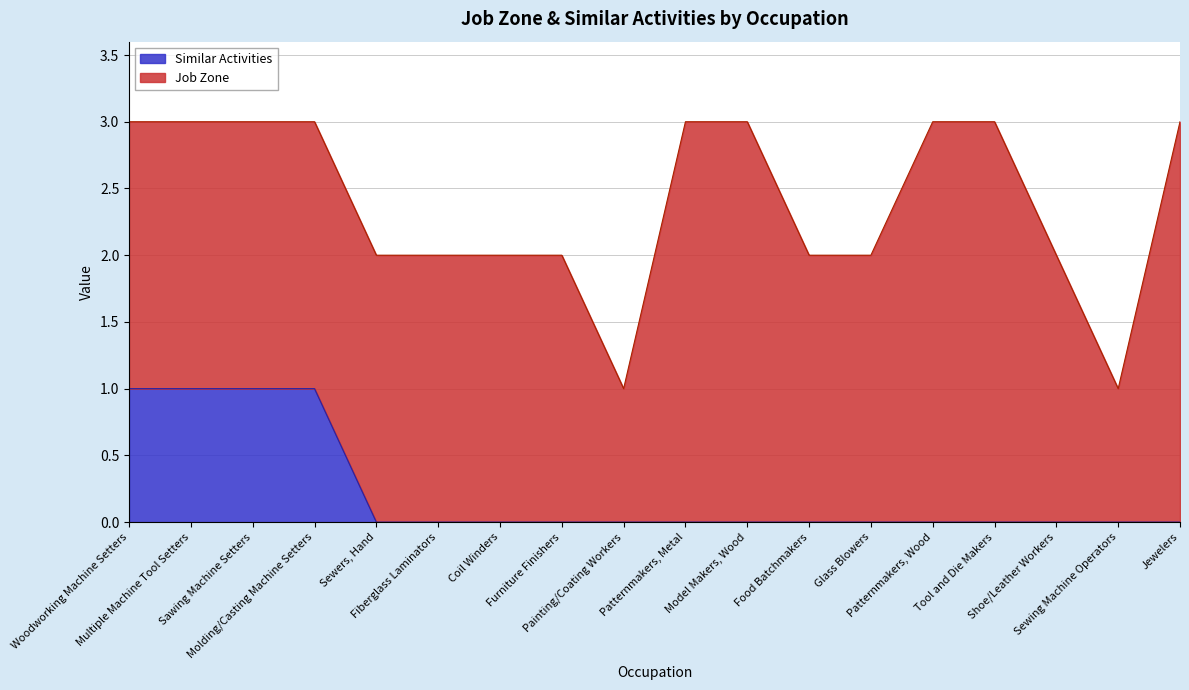

Reading right to left, extract all data points from this chart.

0	0	0	0	0	0	0	0	0	0	0	0	0	0	1	1	1	1